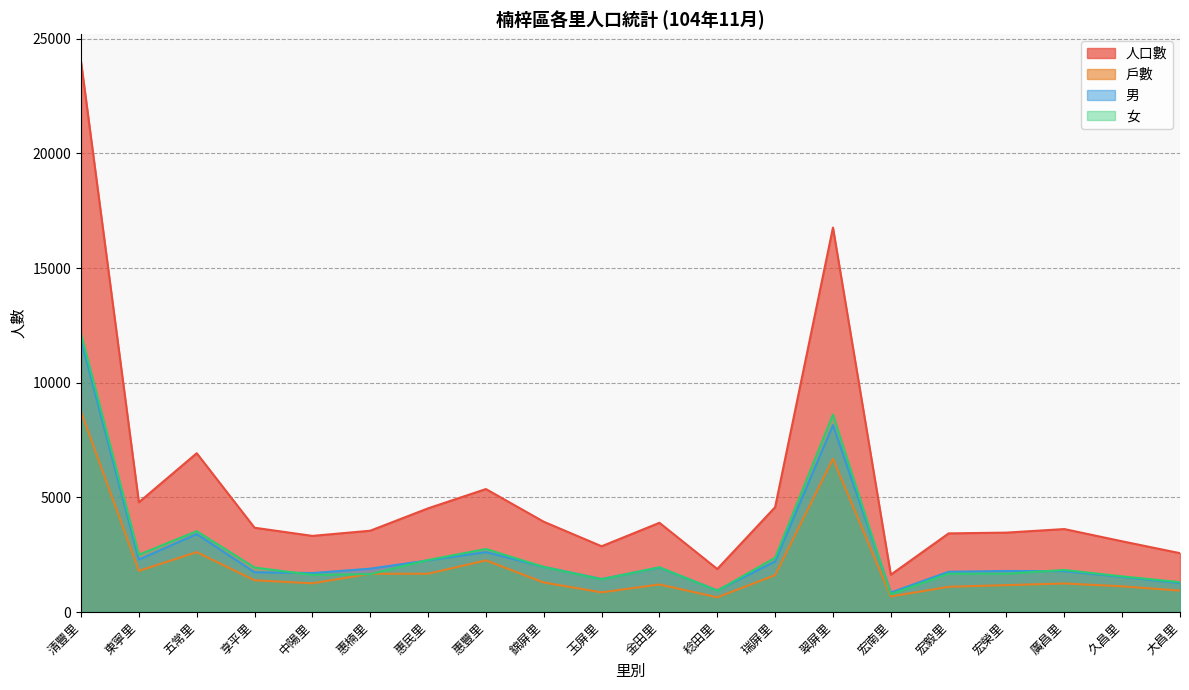

The value of 戶數 at 稔田里 is 368. True or false?

False